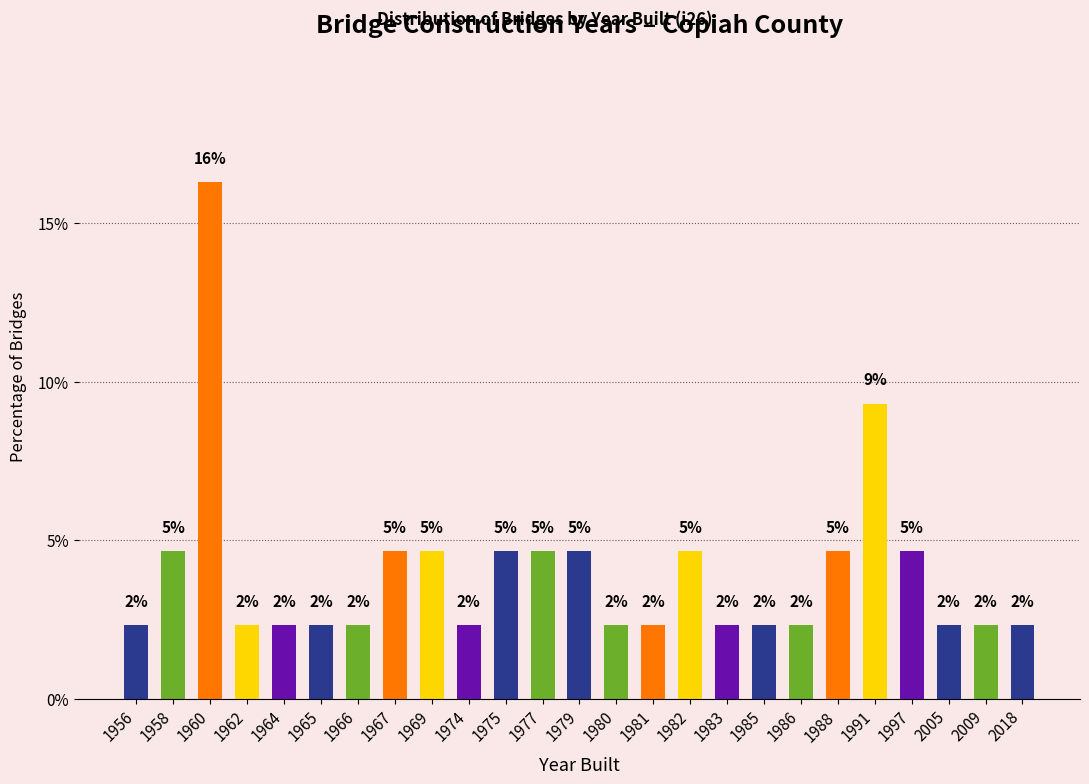

What is the change in value from 1980 to 1988?

+2.3